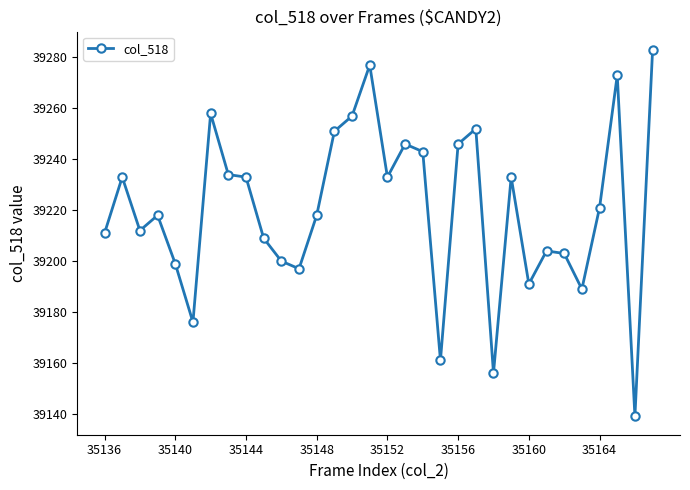

What is the minimum value shown in the chart?

39139